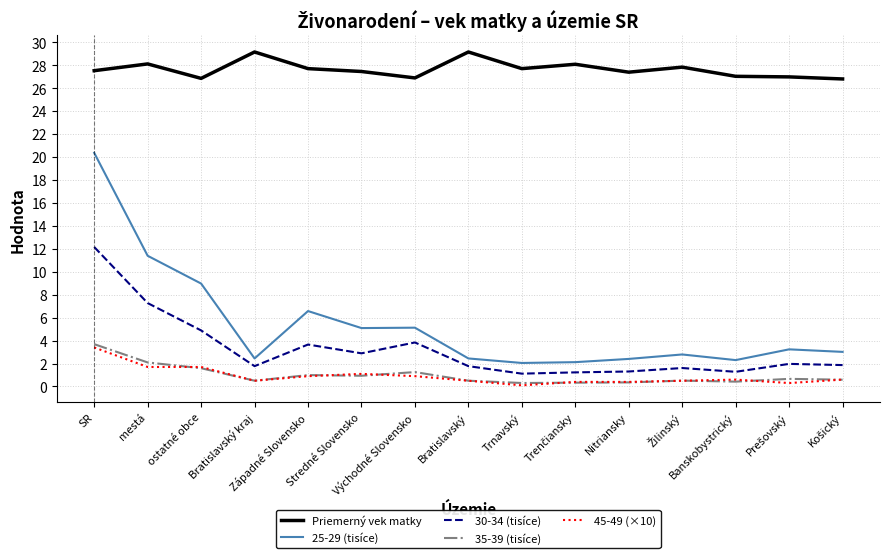

What are all the series names shown in the legend?

Priemerný vek matky, 25-29 (tisíce), 30-34 (tisíce), 35-39 (tisíce), 45-49 (×10)